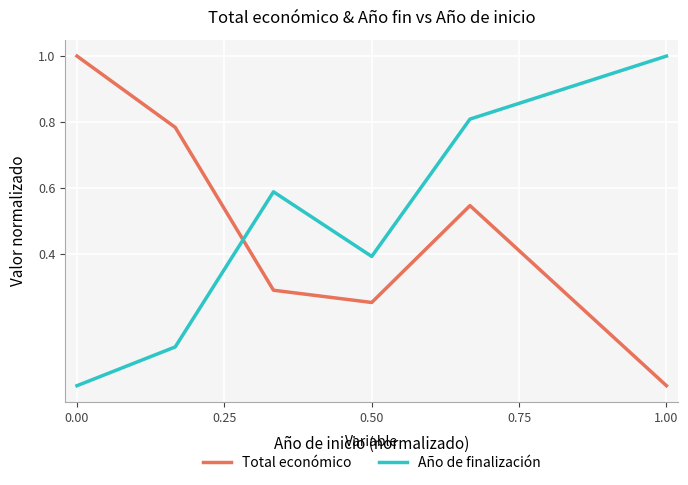

Which series ends up on top after the final intersection of Total económico and Año de finalización?

Año de finalización